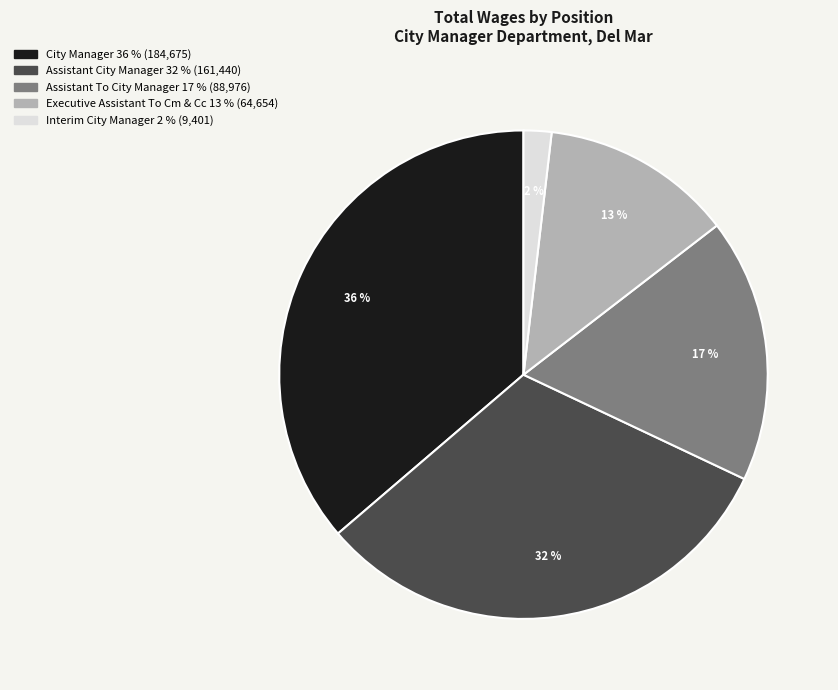

Rank the categories by value from lowest to highest.

Interim City Manager, Executive Assistant To Cm & Cc, Assistant To City Manager, Assistant City Manager, City Manager